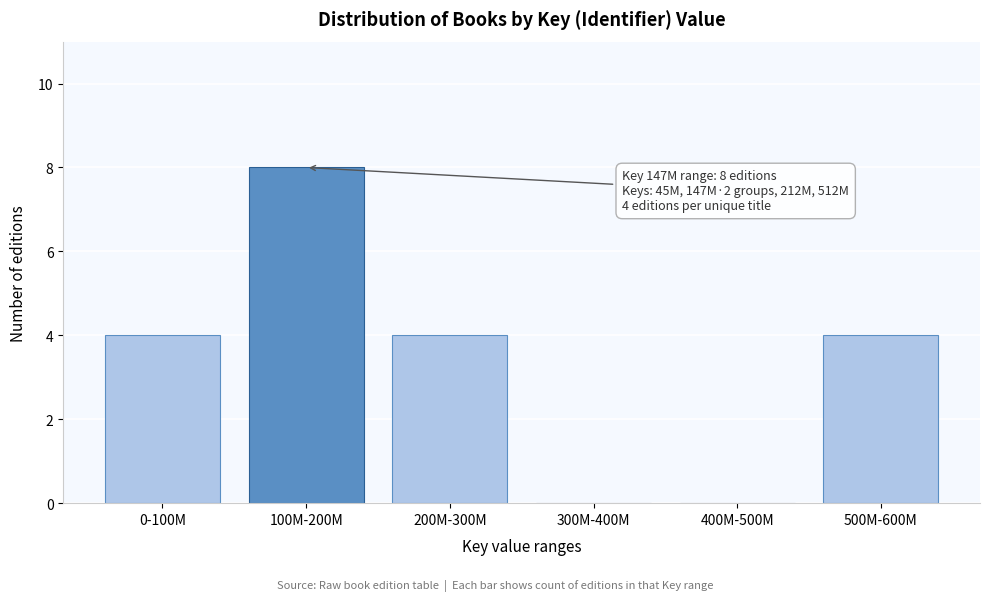

Reading left to right, extract all data points from this chart.

0-100M=4	100M-200M=8	200M-300M=4	300M-400M=0	400M-500M=0	500M-600M=4